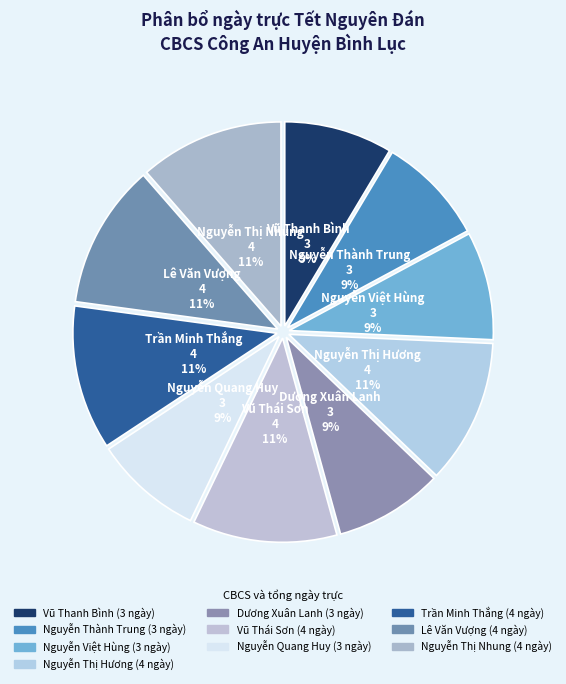

Count the number of slices in the pie.

10